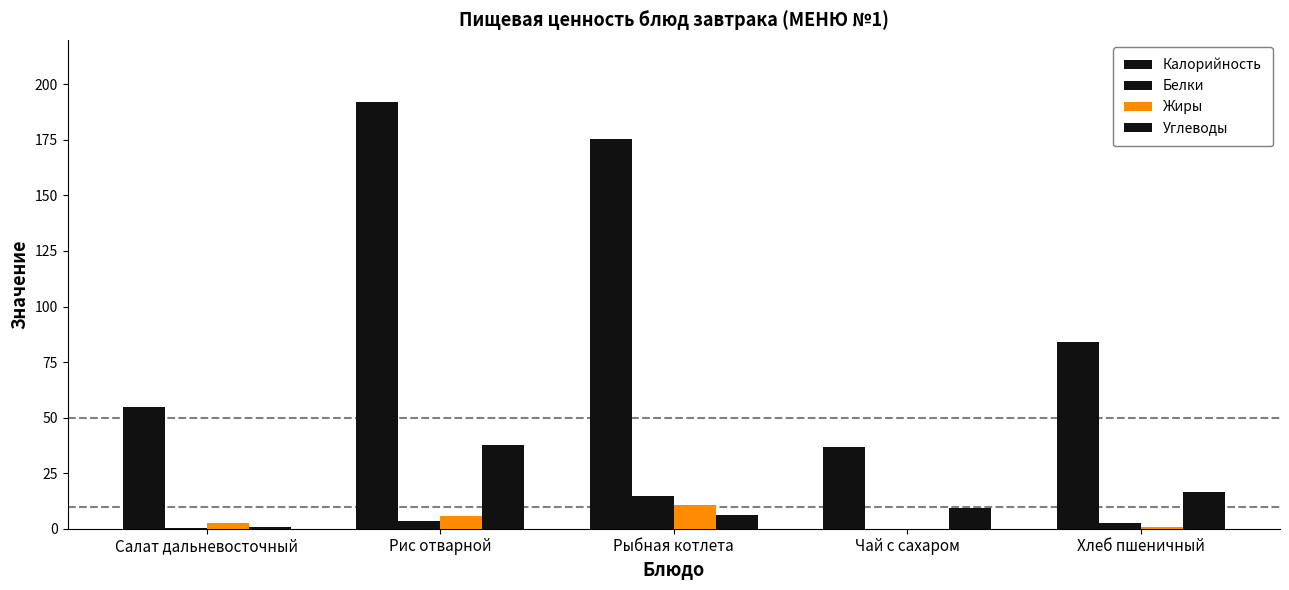

How many data points does each series have?

5